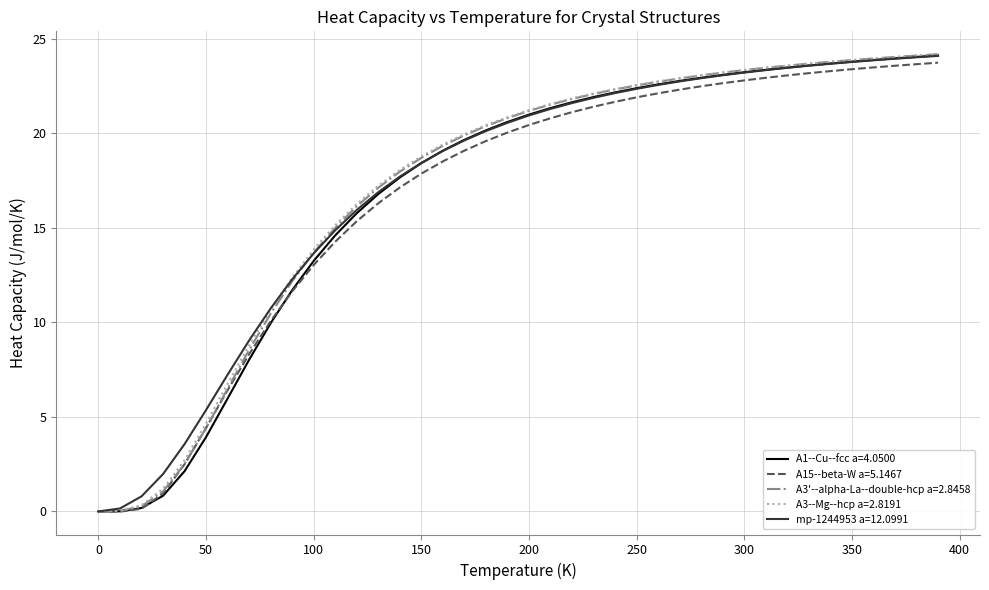

The value of A15--beta-W a=5.1467 at 200 is 34.8. True or false?

False